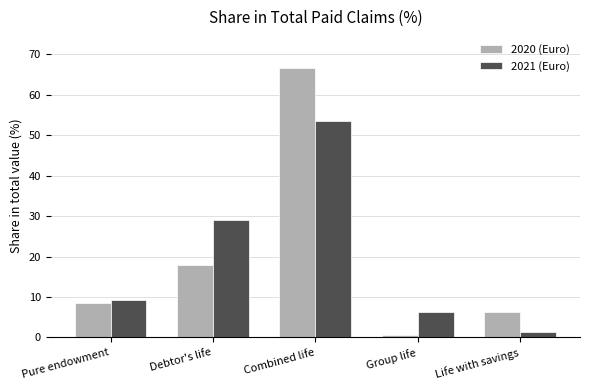

The value of 2020 (Euro) at Pure endowment is 8.6. True or false?

True